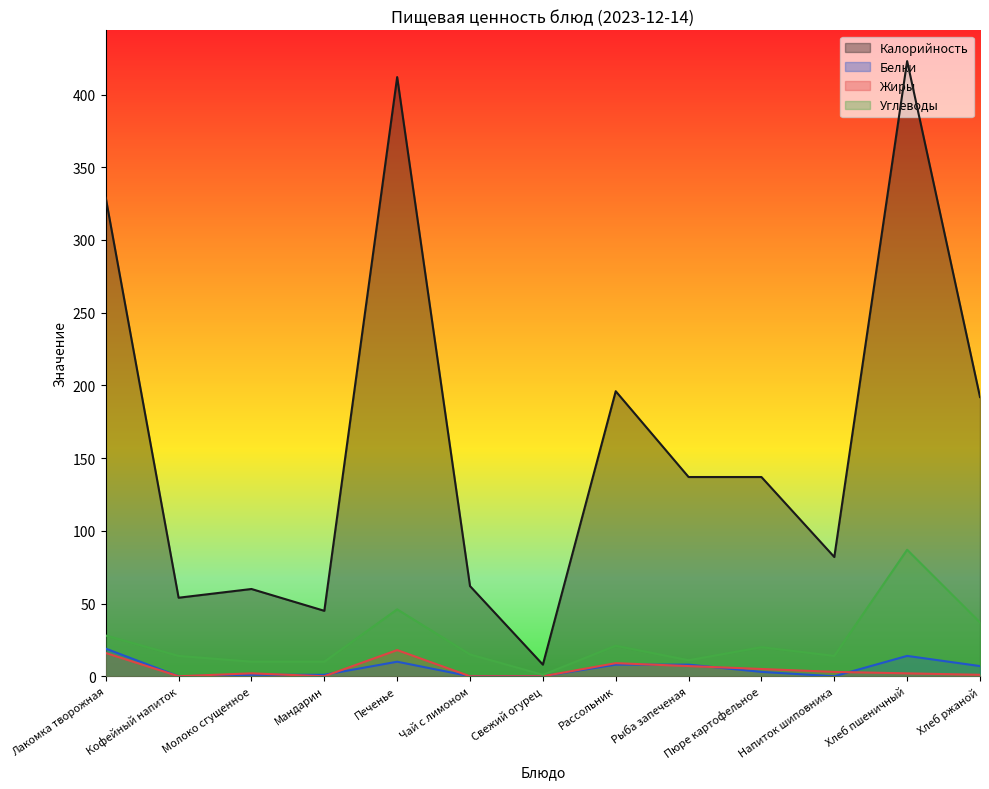

Reading left to right, what are all the values shown in this chart?

Калорийность: Лакомка творожная=329	Кофейный напиток=54	Молоко сгущенное=60	Мандарин=45	Печенье=412	Чай с лимоном=62	Свежий огурец=8	Рассольник=196	Рыба запеченая=137	Пюре картофельное=137	Напиток шиповника=82	Хлеб пшеничный=423	Хлеб ржаной=192
Белки: Лакомка творожная=19	Кофейный напиток=0	Молоко сгущенное=1	Мандарин=1	Печенье=10	Чай с лимоном=0	Свежий огурец=0	Рассольник=8	Рыба запеченая=8	Пюре картофельное=3	Напиток шиповника=0	Хлеб пшеничный=14	Хлеб ржаной=7
Жиры: Лакомка творожная=16	Кофейный напиток=0	Молоко сгущенное=2	Мандарин=0	Печенье=18	Чай с лимоном=0	Свежий огурец=0	Рассольник=9	Рыба запеченая=7	Пюре картофельное=5	Напиток шиповника=3	Хлеб пшеничный=2	Хлеб ржаной=1
Углеводы: Лакомка творожная=28	Кофейный напиток=14	Молоко сгущенное=10	Мандарин=10	Печенье=46	Чай с лимоном=15	Свежий огурец=1	Рассольник=21	Рыба запеченая=11	Пюре картофельное=20	Напиток шиповника=14	Хлеб пшеничный=87	Хлеб ржаной=37